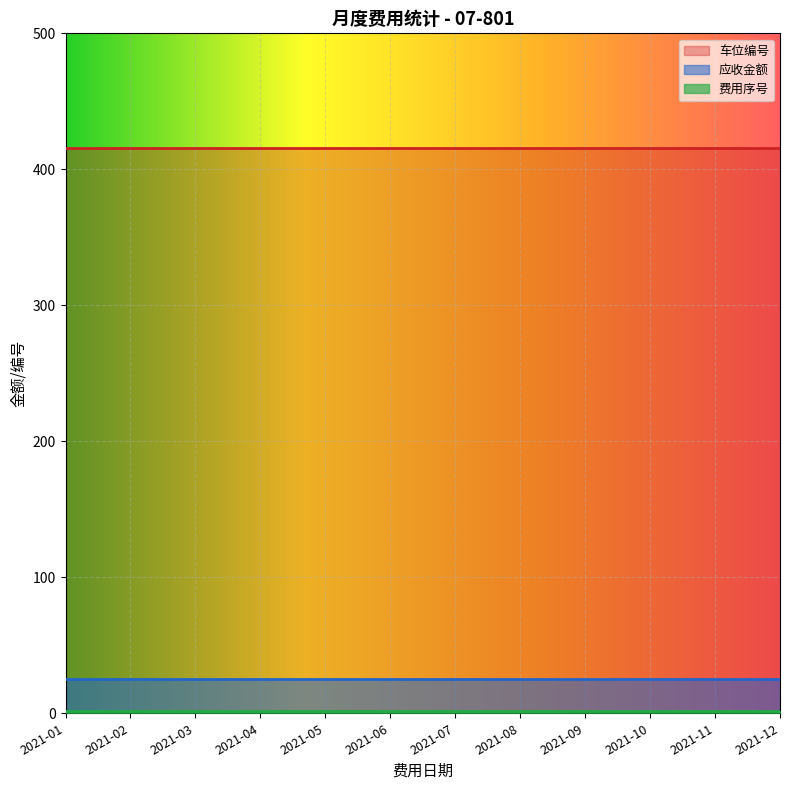

True or false: 应收金额 and 车位编号 intersect in this chart.

False